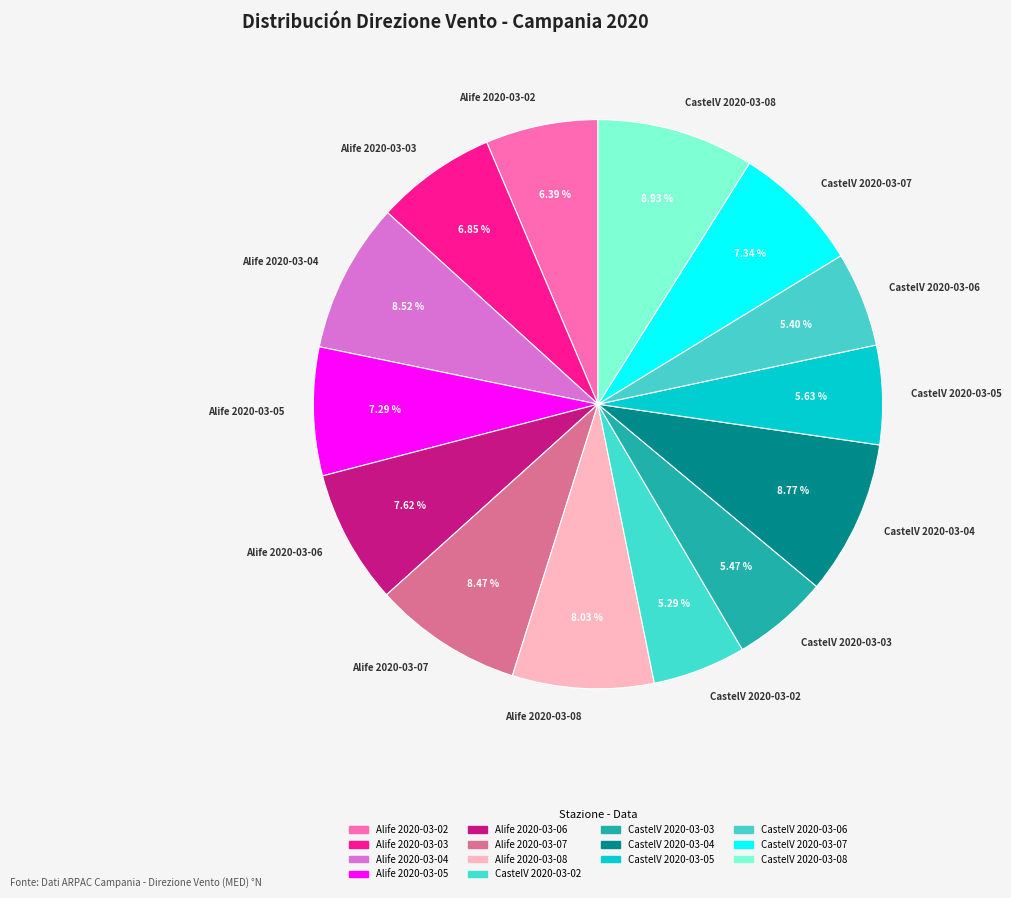

Is Alife 2020-03-08 the majority of the pie?

No